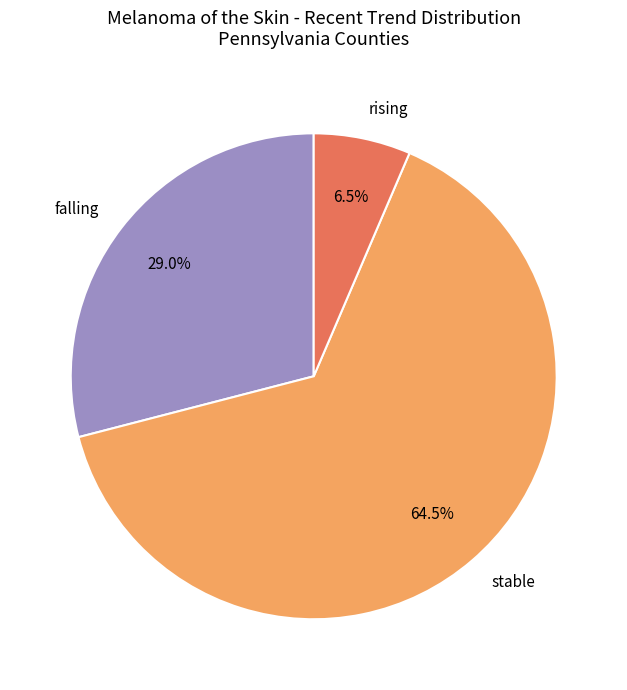

Which category has the smallest portion of the pie?

rising